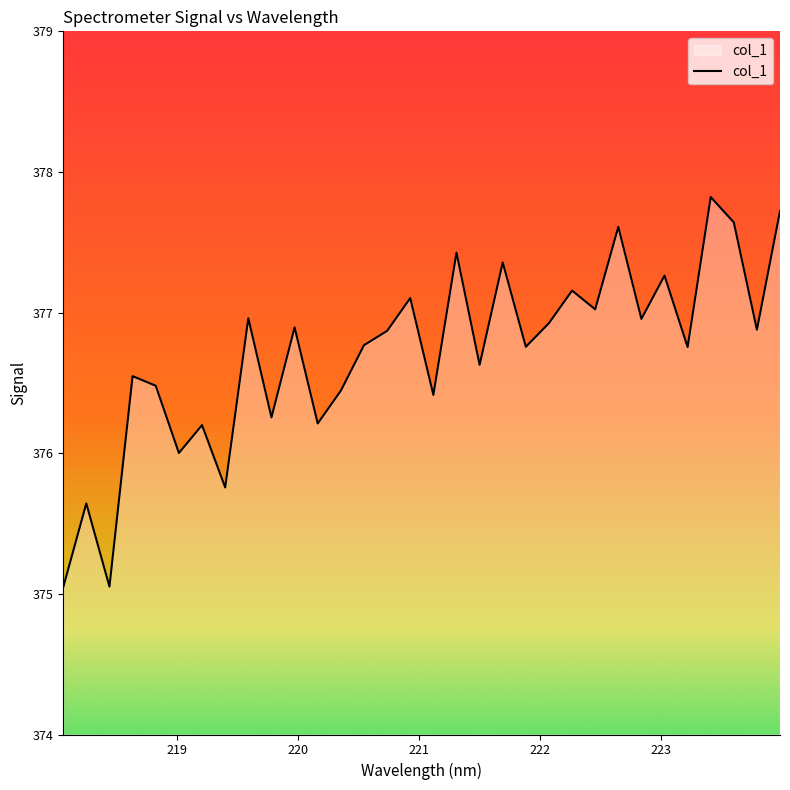

What is the smallest value displayed?

375.0